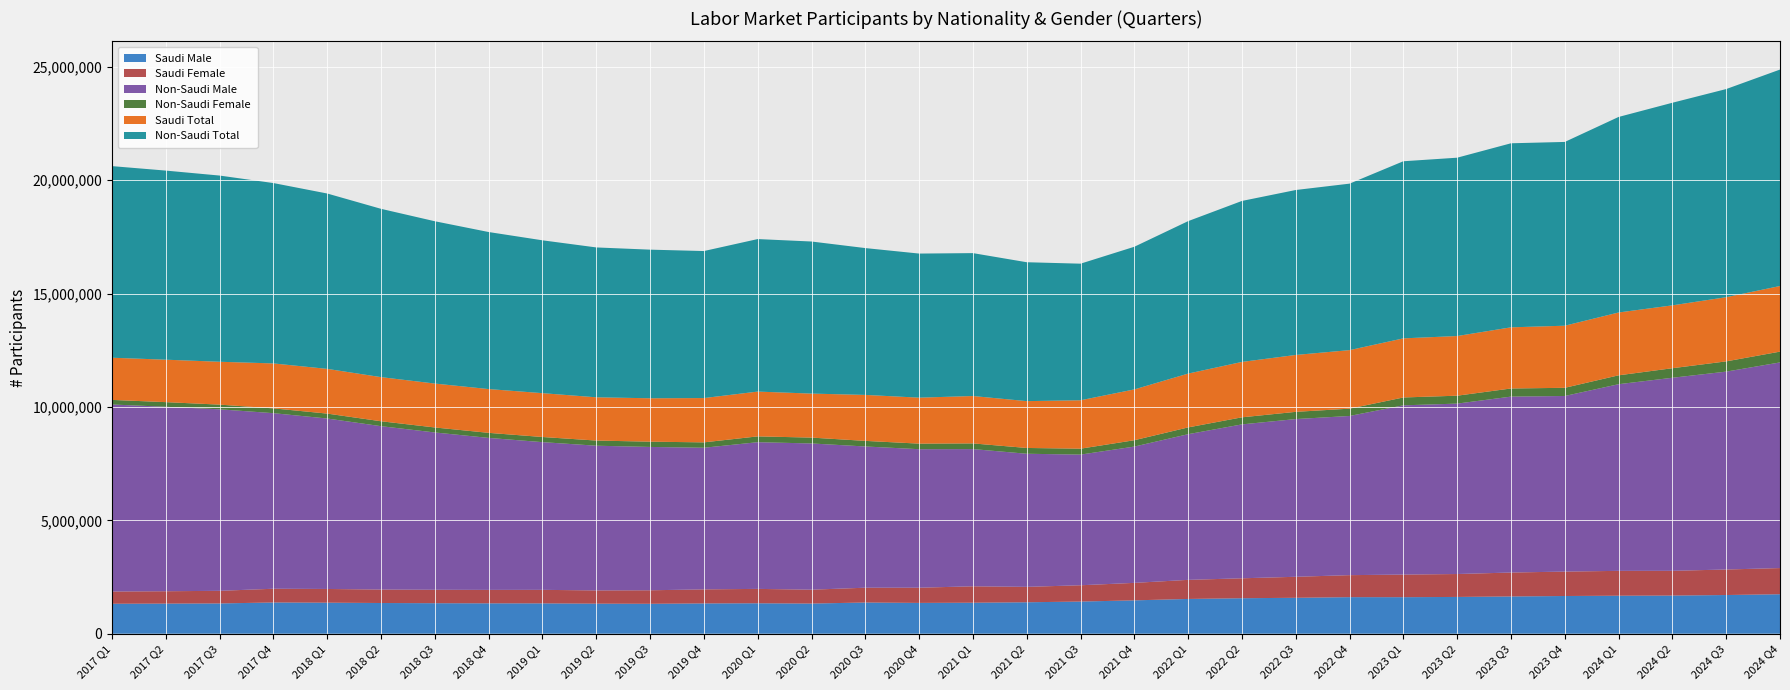

Reading left to right, what are all the values shown in this chart?

Saudi Male: 2017 Q1=1319732	2017 Q2=1326485	2017 Q3=1333552	2017 Q4=1376418	2018 Q1=1367680	2018 Q2=1352785	2018 Q3=1344380	2018 Q4=1338688	2019 Q1=1336400	2019 Q2=1324208	2019 Q3=1318166	2019 Q4=1334483	2020 Q1=1340874	2020 Q2=1328321	2020 Q3=1374833	2020 Q4=1357241	2021 Q1=1365654	2021 Q2=1385268	2021 Q3=1416888	2021 Q4=1469850	2022 Q1=1531720	2022 Q2=1563771	2022 Q3=1582946	2022 Q4=1611085	2023 Q1=1610069	2023 Q2=1620404	2023 Q3=1641761	2023 Q4=1661612	2024 Q1=1674637	2024 Q2=1681008	2024 Q3=1705032	2024 Q4=1739240
Saudi Female: 2017 Q1=540277	2017 Q2=545380	2017 Q3=556757	2017 Q4=605737	2018 Q1=604401	2018 Q2=593356	2018 Q3=592088	2018 Q4=592494	2019 Q1=596712	2019 Q2=583615	2019 Q3=595924	2019 Q4=619287	2020 Q1=634650	2020 Q2=612290	2020 Q3=652468	2020 Q4=670296	2021 Q1=723789	2021 Q2=680070	2021 Q3=718420	2021 Q4=770962	2022 Q1=841770	2022 Q2=879182	2022 Q3=926180	2022 Q4=970330	2023 Q1=996770	2023 Q2=1010800	2023 Q3=1055036	2023 Q4=1076818	2024 Q1=1096048	2024 Q2=1091412	2024 Q3=1125207	2024 Q4=1154532
Non-Saudi Male: 2017 Q1=8246580	2017 Q2=8134548	2017 Q3=8004205	2017 Q4=7741863	2018 Q1=7516298	2018 Q2=7204592	2018 Q3=6936917	2018 Q4=6702549	2019 Q1=6513607	2019 Q2=6381675	2019 Q3=6321333	2019 Q4=6245756	2020 Q1=6468961	2020 Q2=6448182	2020 Q3=6228204	2020 Q4=6108520	2021 Q1=6051404	2021 Q2=5869394	2021 Q3=5762323	2021 Q4=6010505	2022 Q1=6424480	2022 Q2=6787008	2022 Q3=6955296	2022 Q4=7019759	2023 Q1=7463179	2023 Q2=7515184	2023 Q3=7757421	2023 Q4=7744022	2024 Q1=8231270	2024 Q2=8513538	2024 Q3=8726727	2024 Q4=9069043
Non-Saudi Female: 2017 Q1=202750	2017 Q2=204382	2017 Q3=206642	2017 Q4=211755	2018 Q1=216958	2018 Q2=216860	2018 Q3=220348	2018 Q4=222446	2019 Q1=226788	2019 Q2=226993	2019 Q3=232142	2019 Q4=237360	2020 Q1=256418	2020 Q2=258266	2020 Q3=246810	2020 Q4=245167	2021 Q1=250388	2021 Q2=255438	2021 Q3=260754	2021 Q4=279991	2022 Q1=298509	2022 Q2=311661	2022 Q3=318392	2022 Q4=321864	2023 Q1=346764	2023 Q2=348698	2023 Q3=358770	2023 Q4=360281	2024 Q1=391477	2024 Q2=420805	2024 Q3=451692	2024 Q4=475670
Saudi Total: 2017 Q1=1860009	2017 Q2=1871865	2017 Q3=1890309	2017 Q4=1982155	2018 Q1=1972081	2018 Q2=1946141	2018 Q3=1936468	2018 Q4=1931182	2019 Q1=1933112	2019 Q2=1907823	2019 Q3=1914090	2019 Q4=1953770	2020 Q1=1975524	2020 Q2=1940611	2020 Q3=2027301	2020 Q4=2027537	2021 Q1=2089443	2021 Q2=2065338	2021 Q3=2135308	2021 Q4=2240812	2022 Q1=2373490	2022 Q2=2442953	2022 Q3=2509126	2022 Q4=2581415	2023 Q1=2606839	2023 Q2=2631204	2023 Q3=2696797	2023 Q4=2738430	2024 Q1=2770685	2024 Q2=2772420	2024 Q3=2830239	2024 Q4=2893772
Non-Saudi Total: 2017 Q1=8449330	2017 Q2=8338930	2017 Q3=8210847	2017 Q4=7953618	2018 Q1=7733256	2018 Q2=7421452	2018 Q3=7157265	2018 Q4=6924995	2019 Q1=6740395	2019 Q2=6608668	2019 Q3=6553475	2019 Q4=6483116	2020 Q1=6725379	2020 Q2=6706448	2020 Q3=6475014	2020 Q4=6353687	2021 Q1=6301792	2021 Q2=6124832	2021 Q3=6023077	2021 Q4=6290496	2022 Q1=6722989	2022 Q2=7098669	2022 Q3=7273688	2022 Q4=7341623	2023 Q1=7809943	2023 Q2=7863882	2023 Q3=8116191	2023 Q4=8104303	2024 Q1=8622747	2024 Q2=8934343	2024 Q3=9178419	2024 Q4=9544713